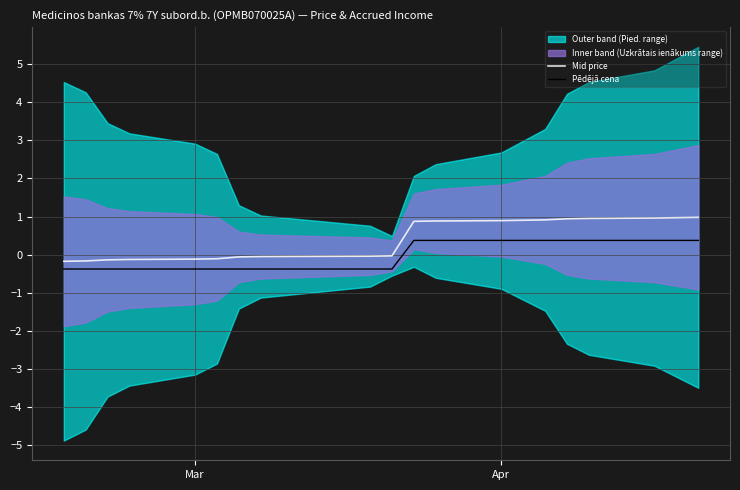

List the series in order of their overall mean, highest first.

Mid price, Pēdējā cena